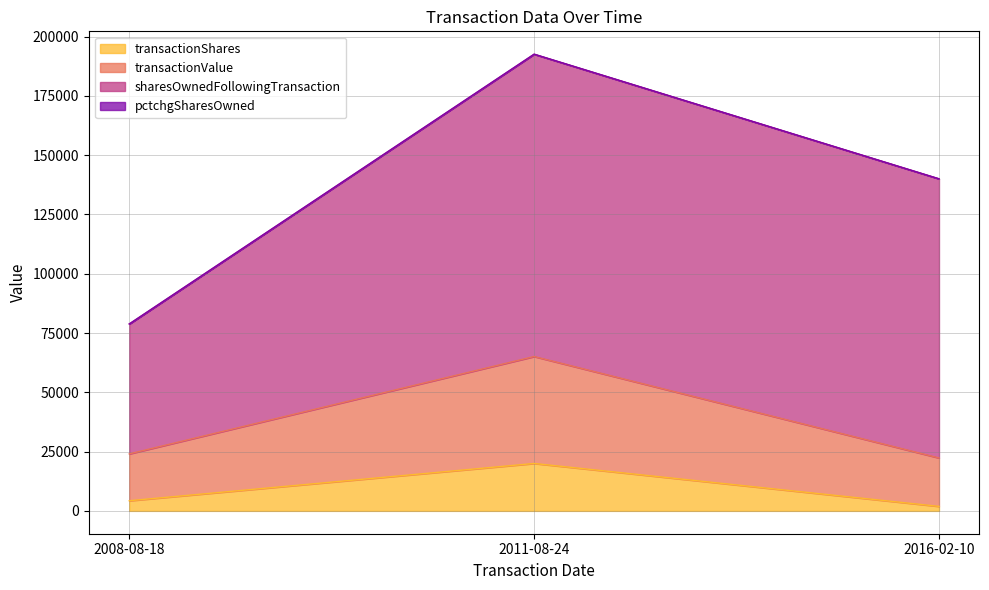

At which category is the sum across all series the highest?

2011-08-24